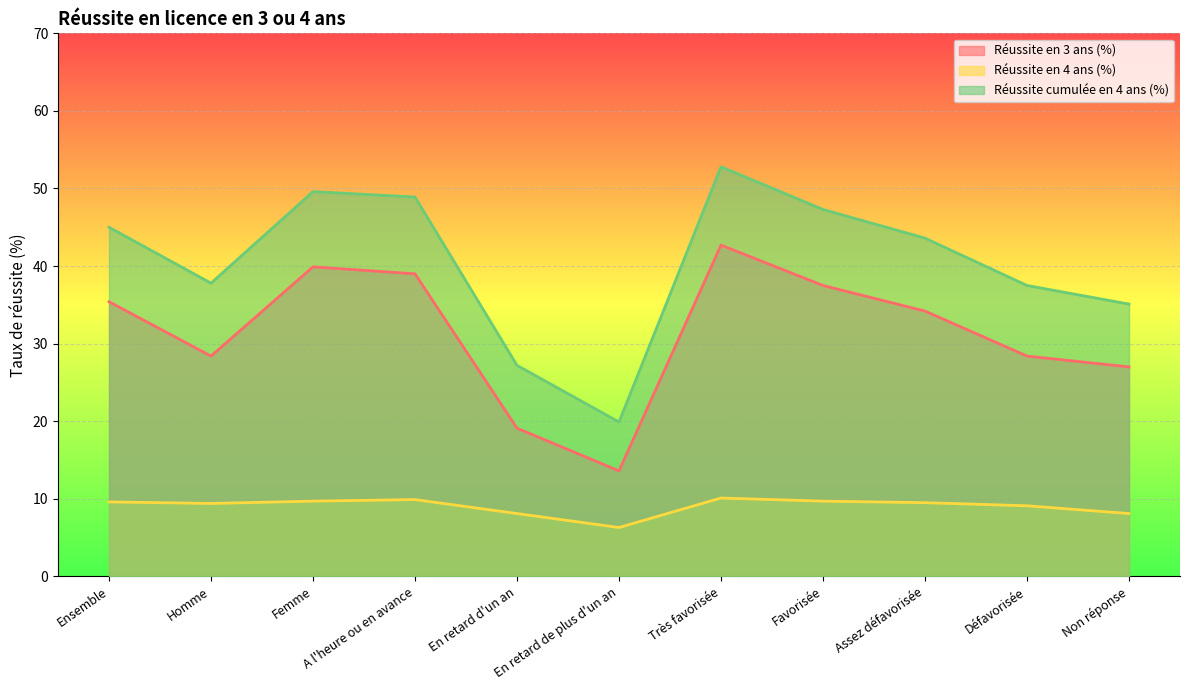

What is the label of the 9th point from the left?

Assez défavorisée